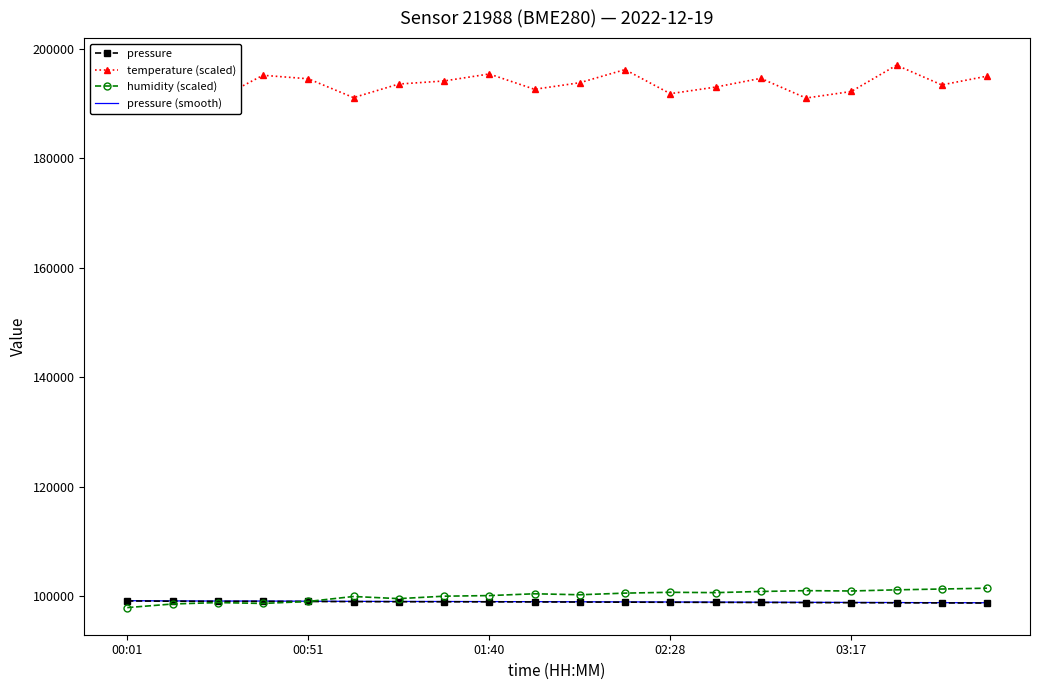

What position from the left is 19?

20